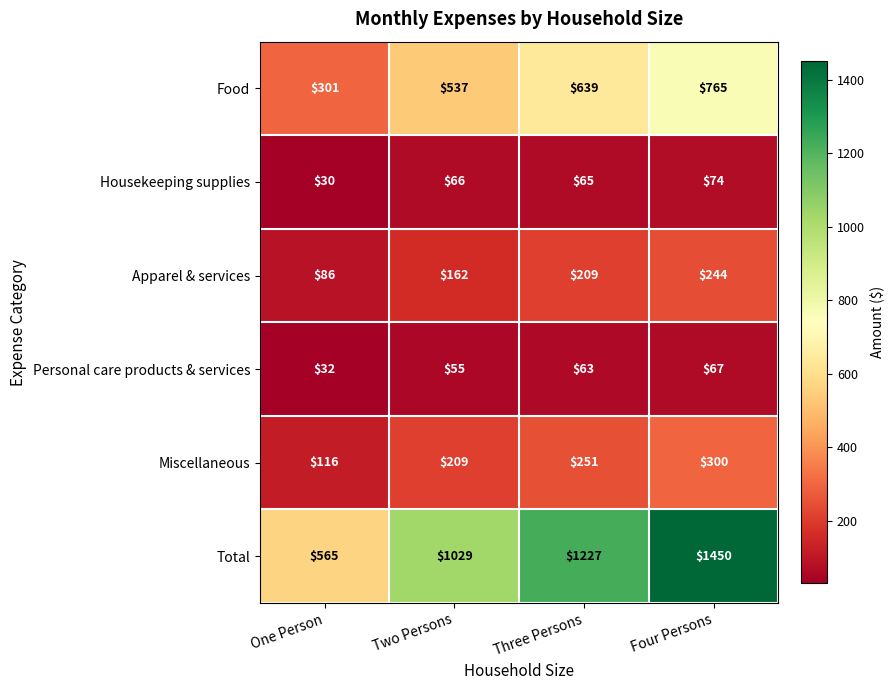

Between Two Persons and Three Persons, which series saw the biggest shift?

Total